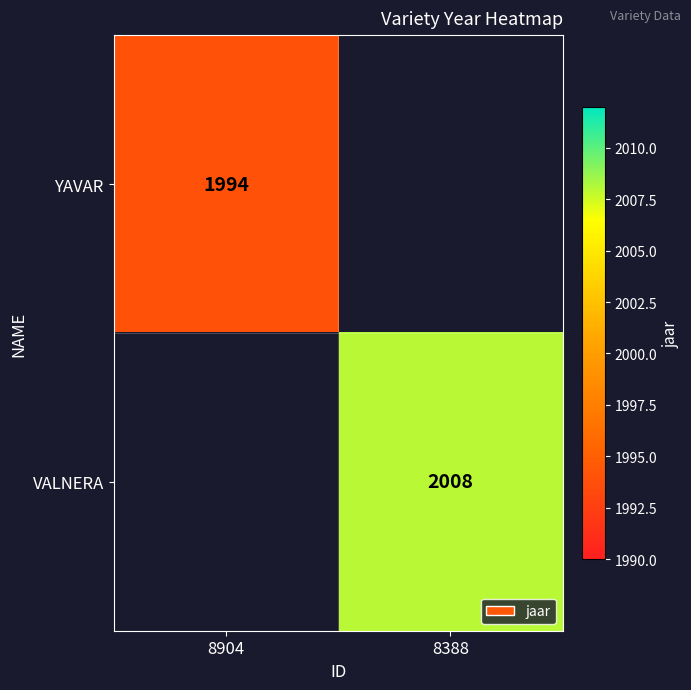

True or false: VALNERA has a value of 2718 at 8388.

False